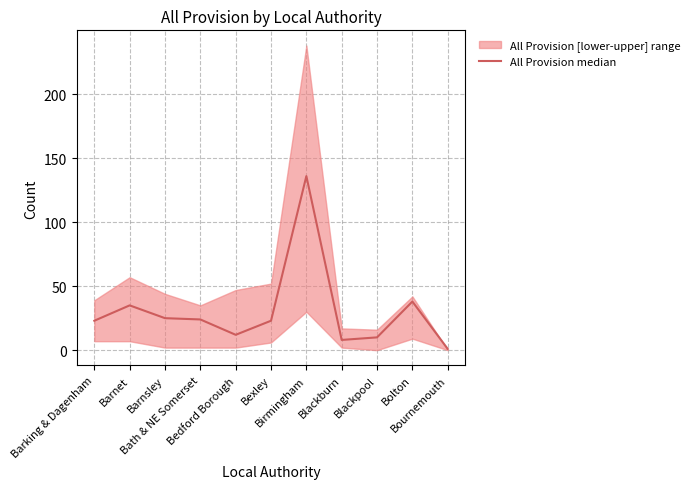

True or false: the data shows 1 at Bournemouth.

True